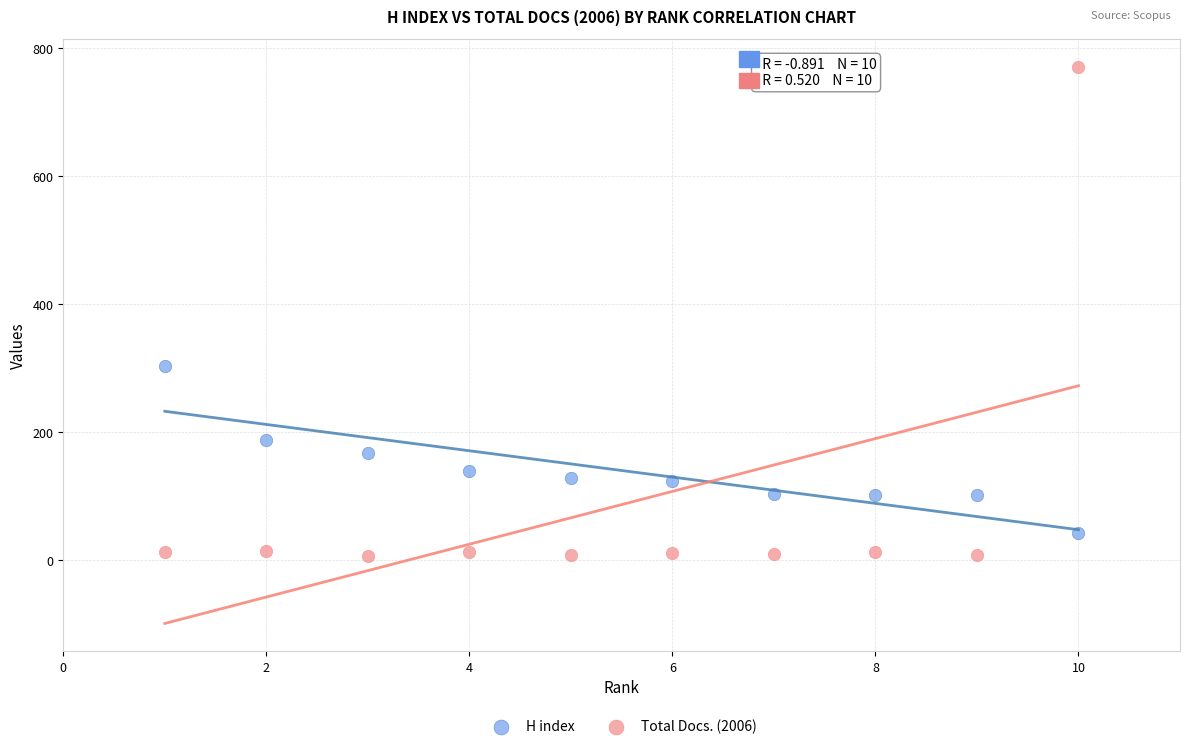

Across all data points, what is the range of Y values (max minus min)?

765